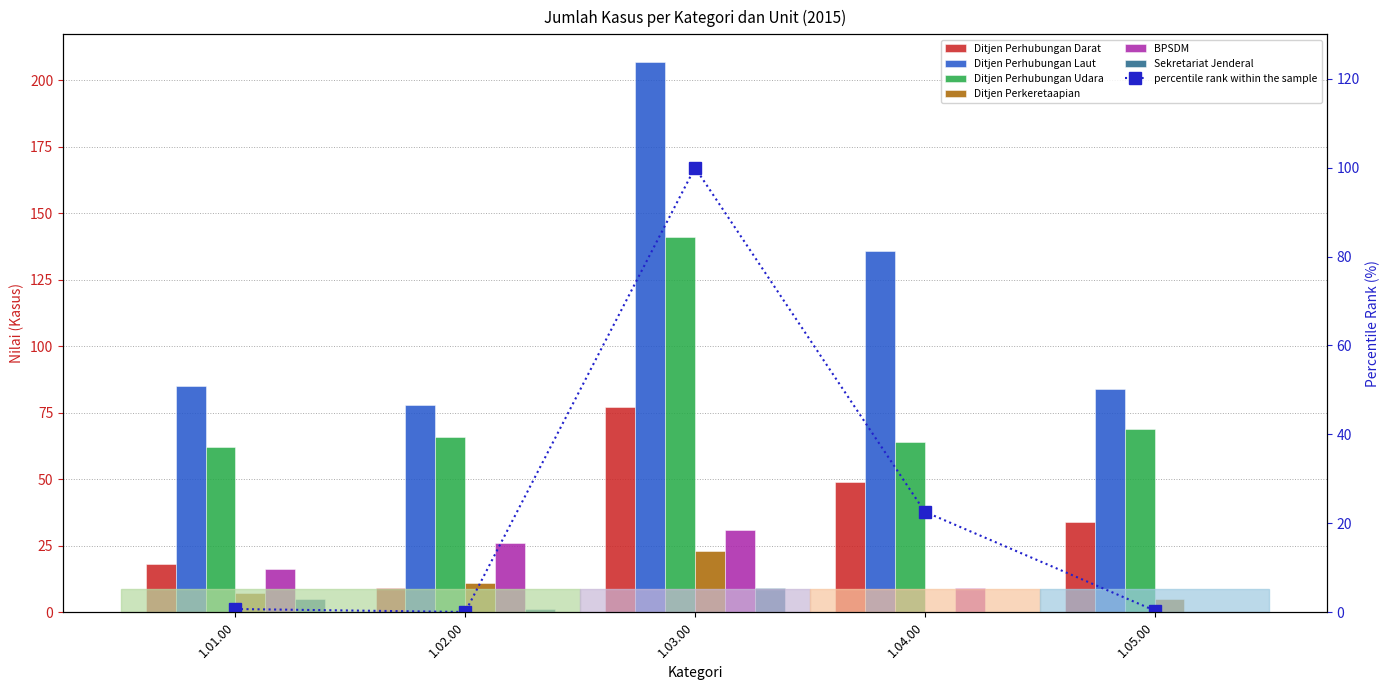

Which label corresponds to the largest value in the chart?

1.03.00